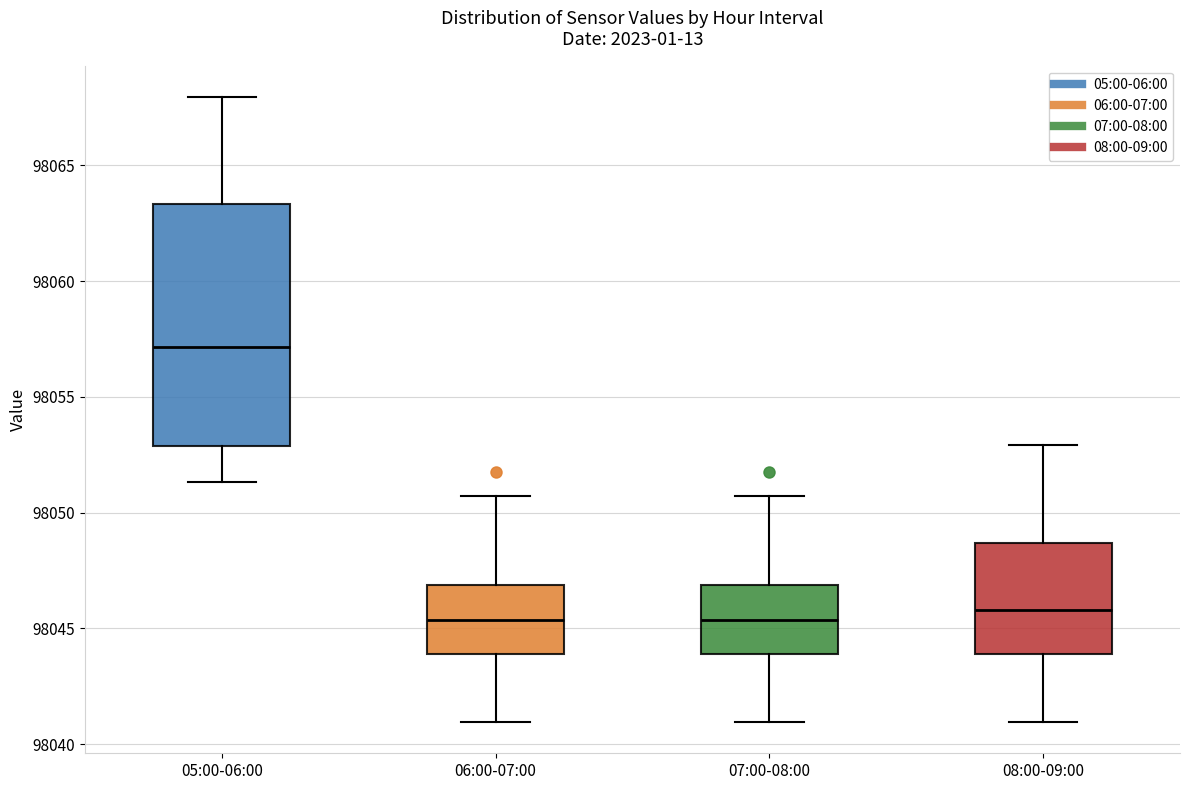

Which box is the tallest, from its lower edge to its upper edge?

05:00-06:00